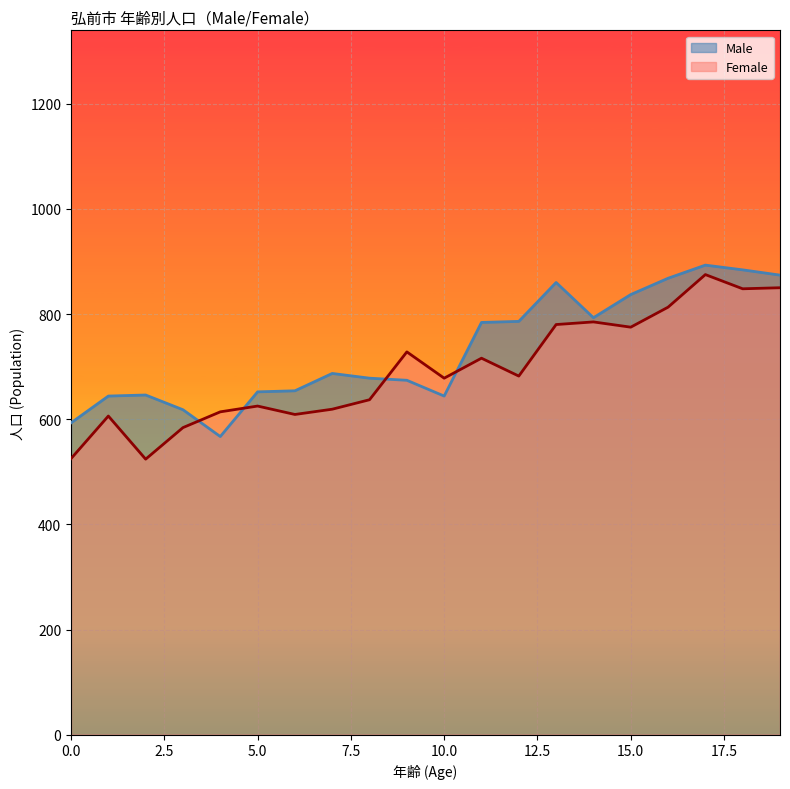

List the series in order of their peak value, lowest first.

Female, Male